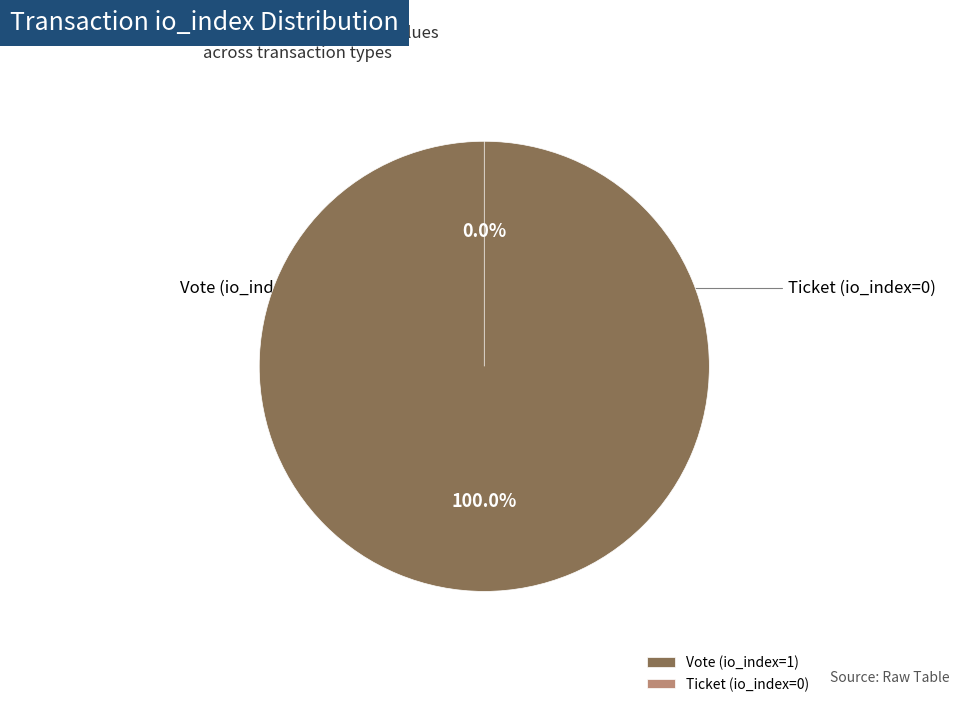

Is there any slice that represents more than half of the pie?

Yes